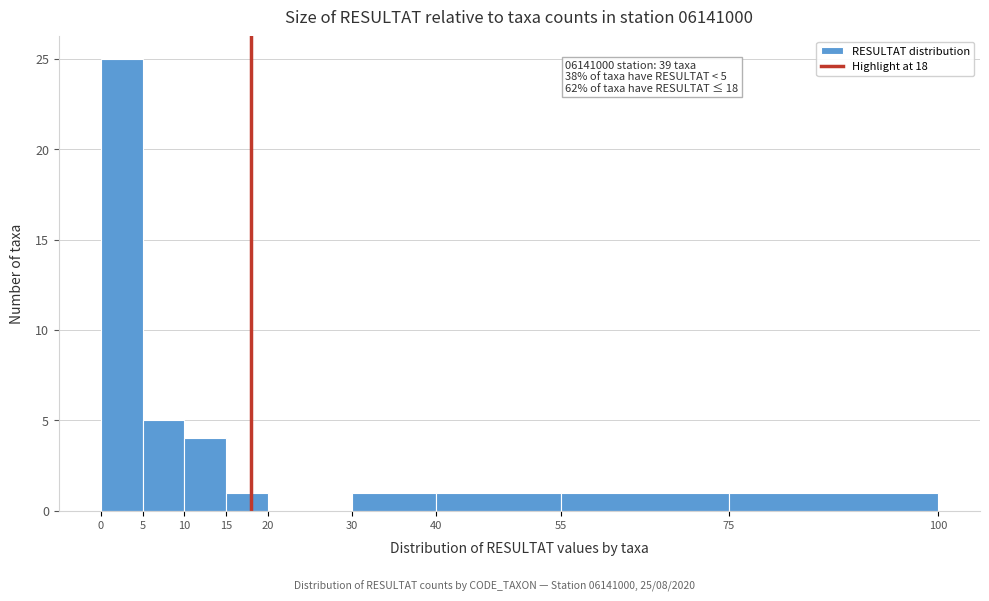

Over which range of the x-axis is the bar tallest?

0 to 5